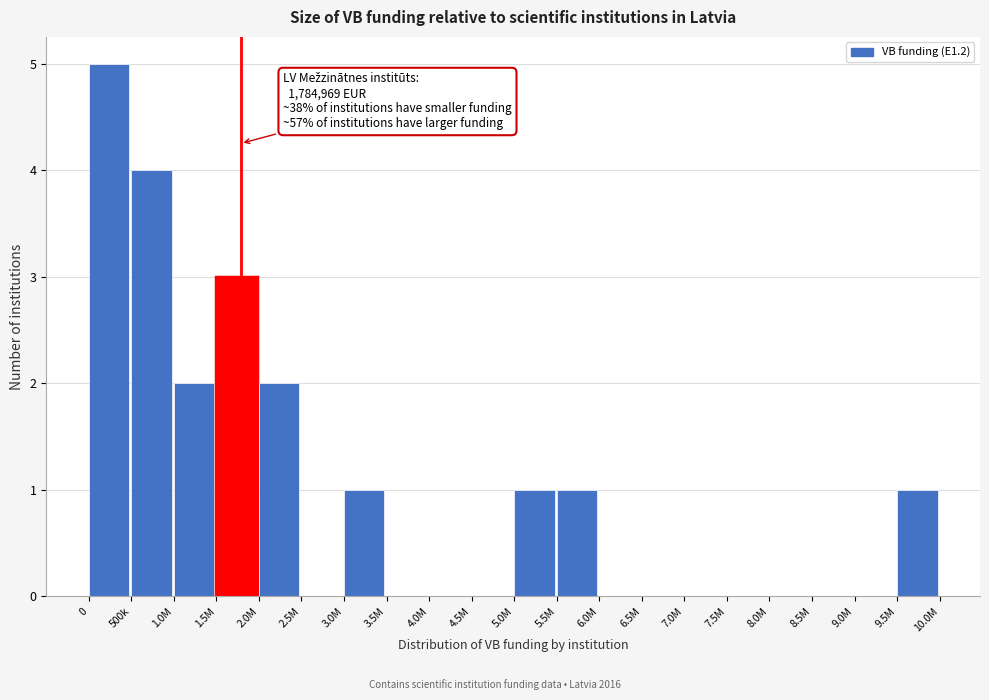

Reading left to right, transcribe all the data shown in this chart.

0=5	500k=4	1.0M=2	1.5M=3	2.0M=2	2.5M=0	3.0M=1	3.5M=0	4.0M=0	4.5M=0	5.0M=1	5.5M=1	6.0M=0	6.5M=0	7.0M=0	7.5M=0	8.0M=0	8.5M=0	9.0M=0	9.5M=1